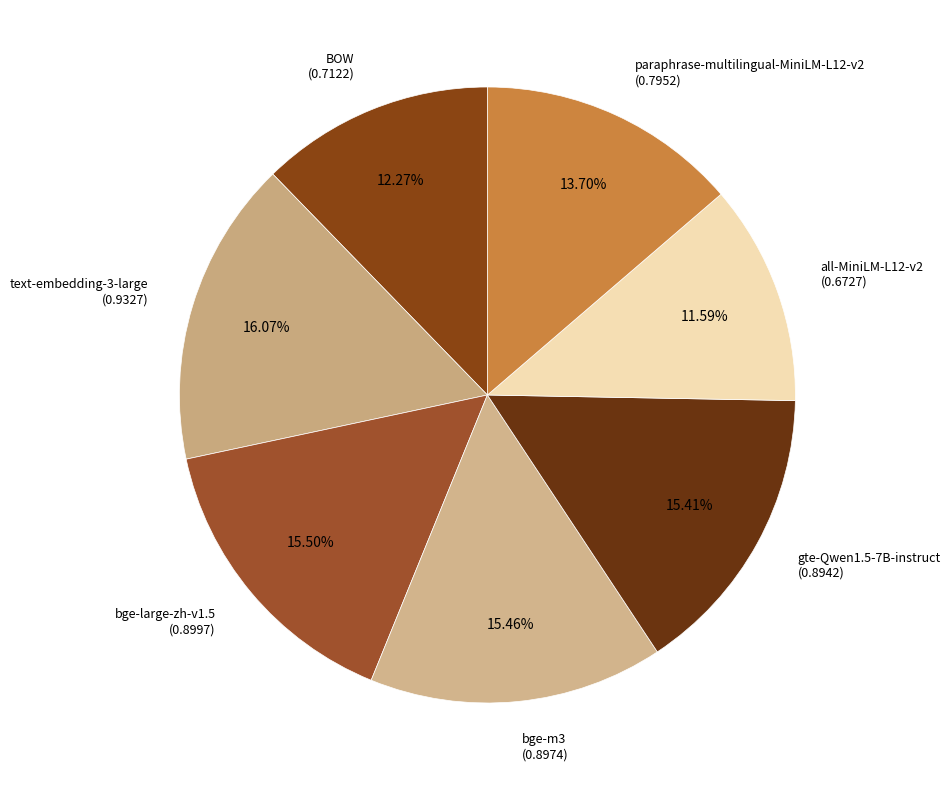

The all-MiniLM-L12-v2 slice represents 26% of the pie. True or false?

False